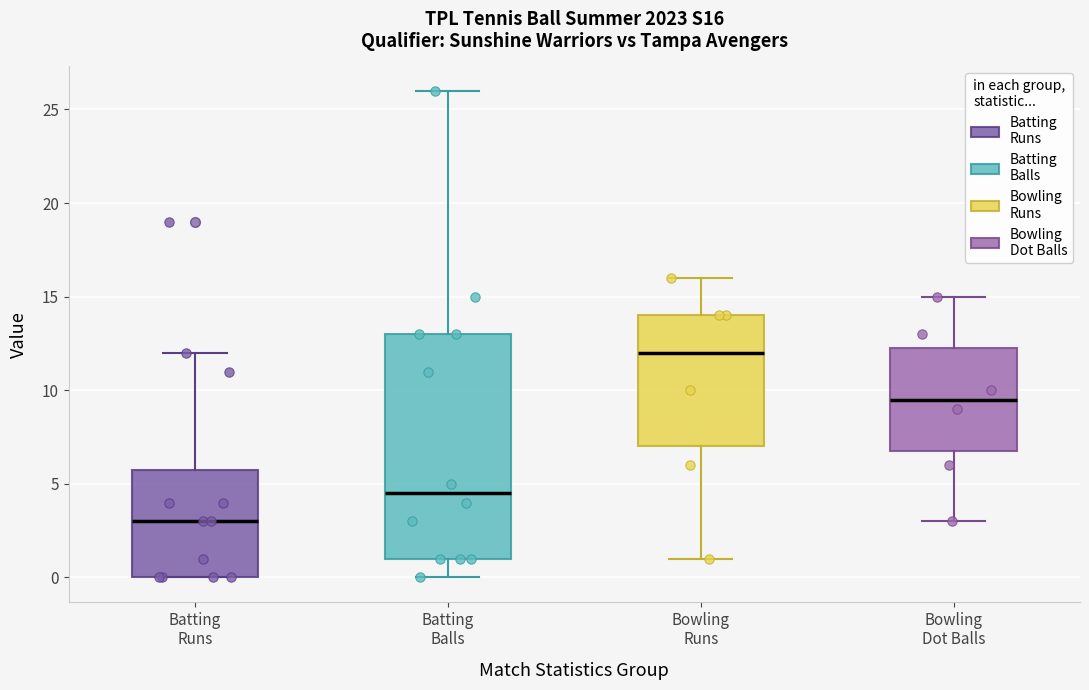

Which box is the tallest, from its lower edge to its upper edge?

Batting Balls